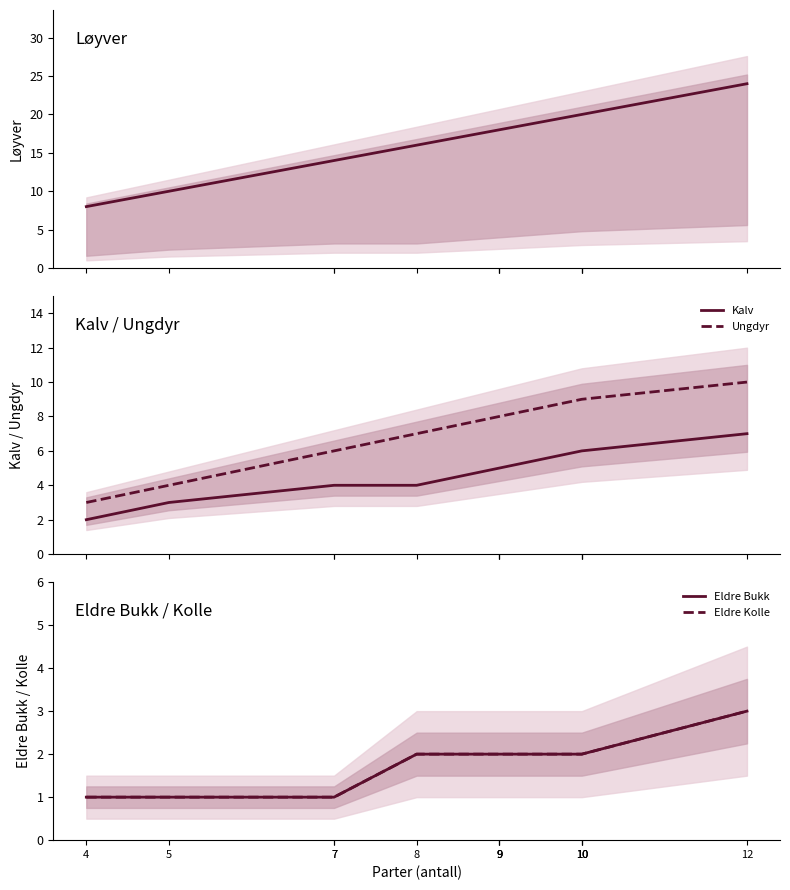

At which category is the sum across all series the highest?

12